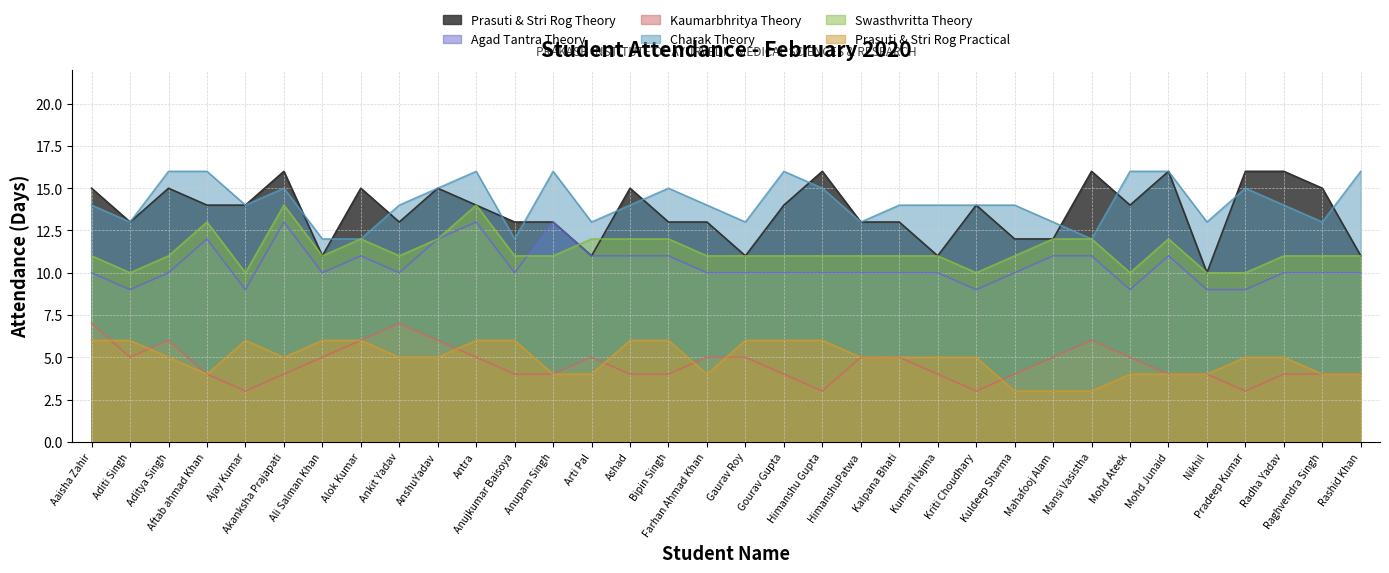

True or false: Charak Theory and Agad Tantra Theory cross at least once.

False